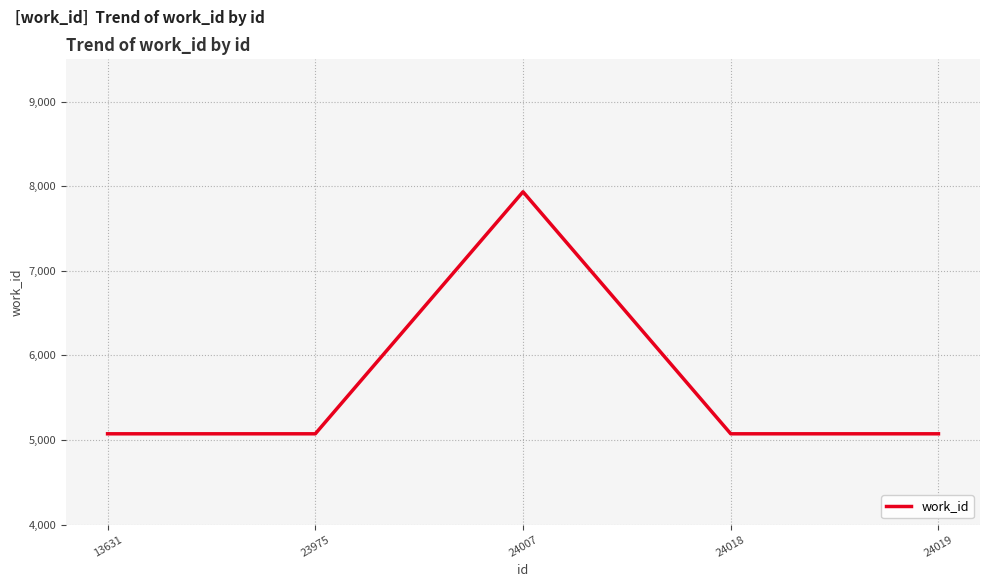

What is the maximum value shown in the chart?

7934